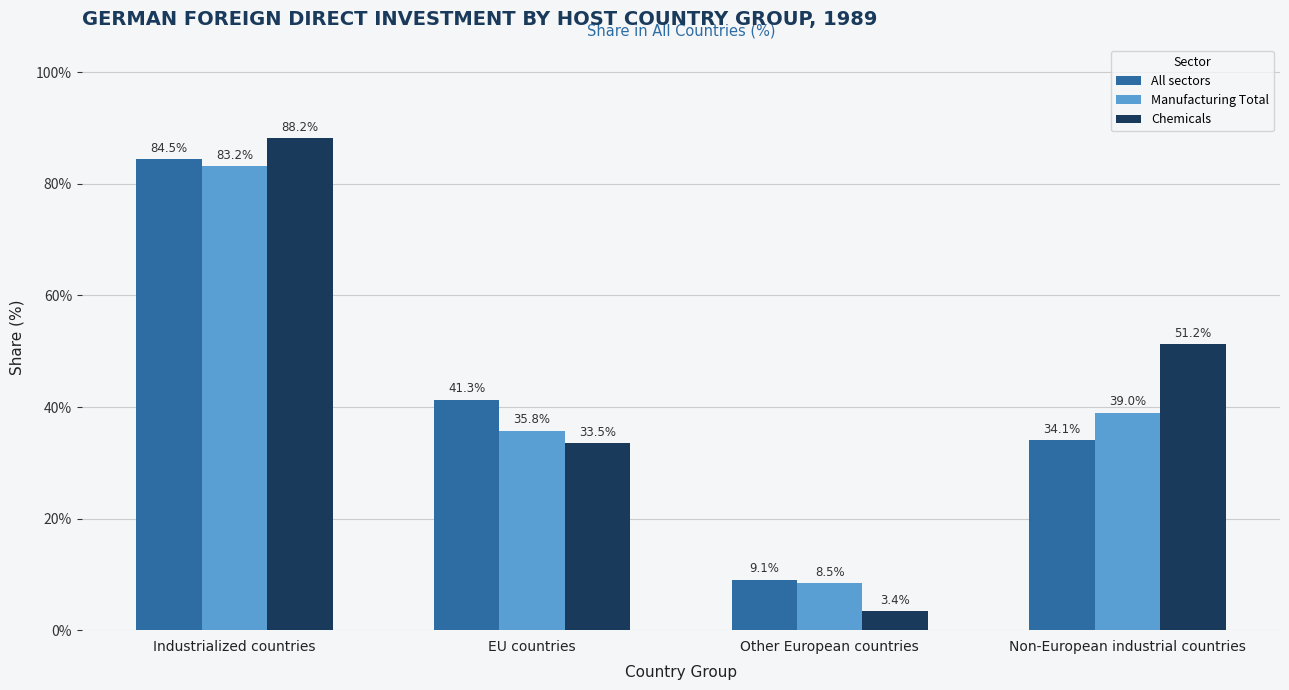

What is the label of the 1st bar from the right?

Non-European industrial countries